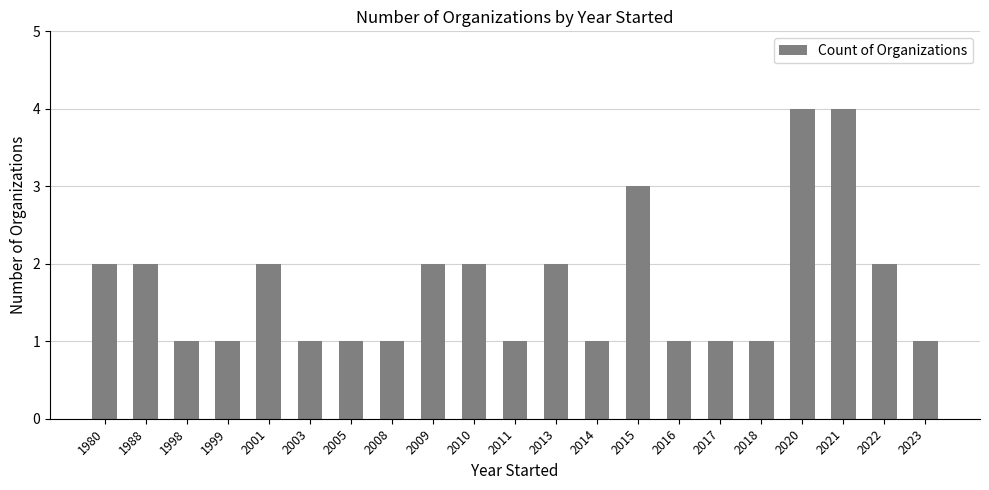

What is the sum of all values?

36